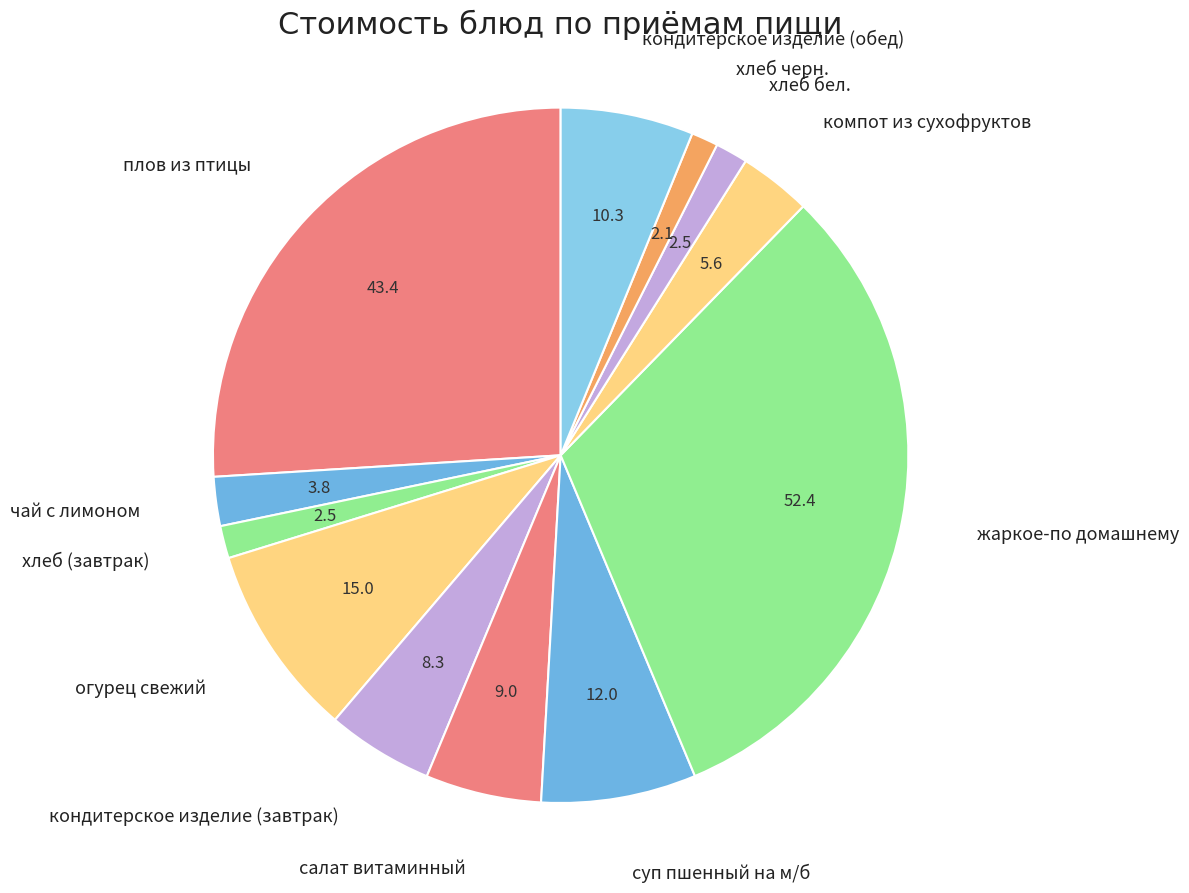

How many slices are in this pie chart?

12